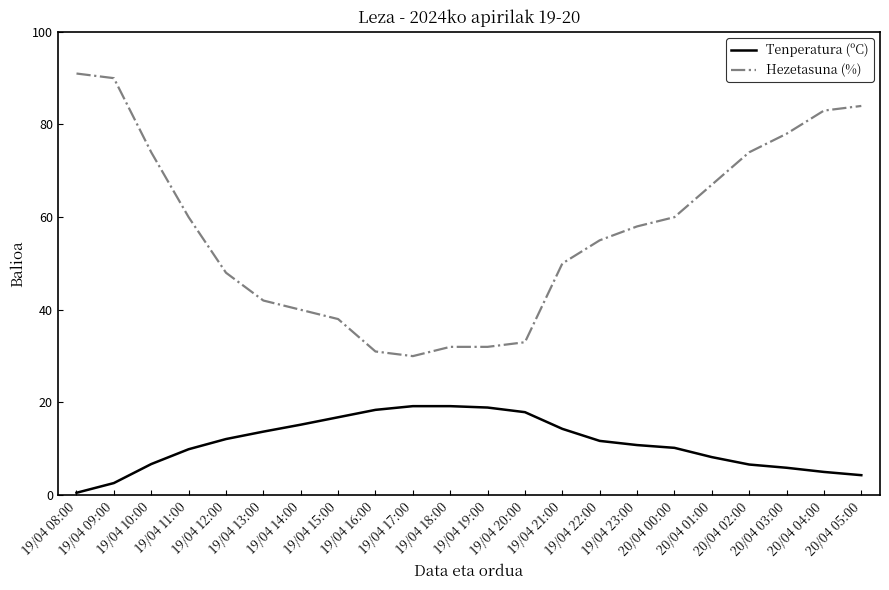

Where is the first local minimum for Hezetasuna (%)?

19/04 17:00